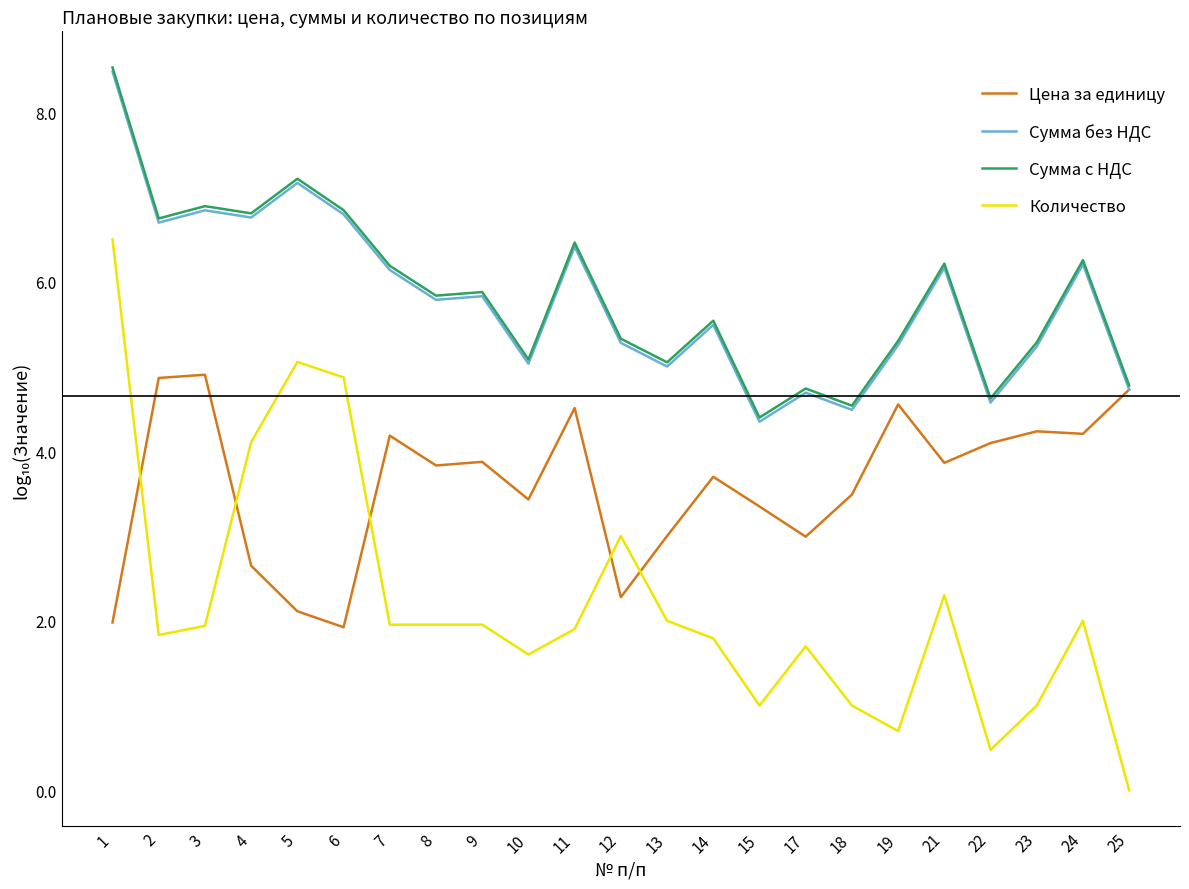

Read the Количество value at 10.

1.6